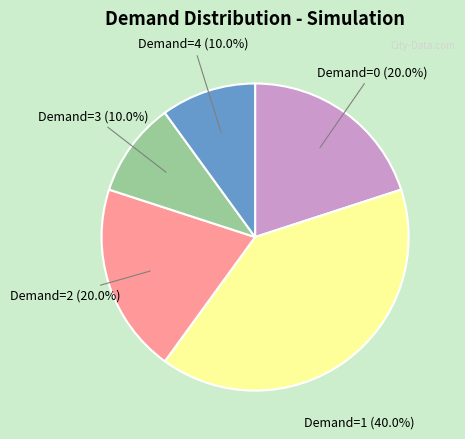

Does any single category account for the majority?

No